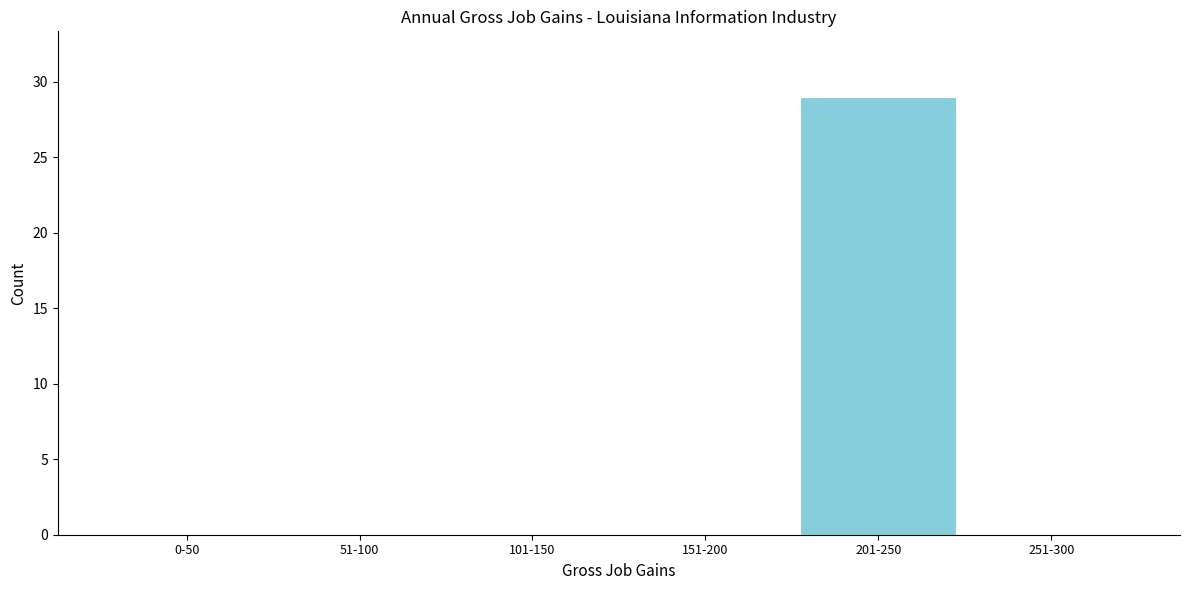

Reading left to right, transcribe all the data shown in this chart.

0-50=0	51-100=0	101-150=0	151-200=0	201-250=29	251-300=0